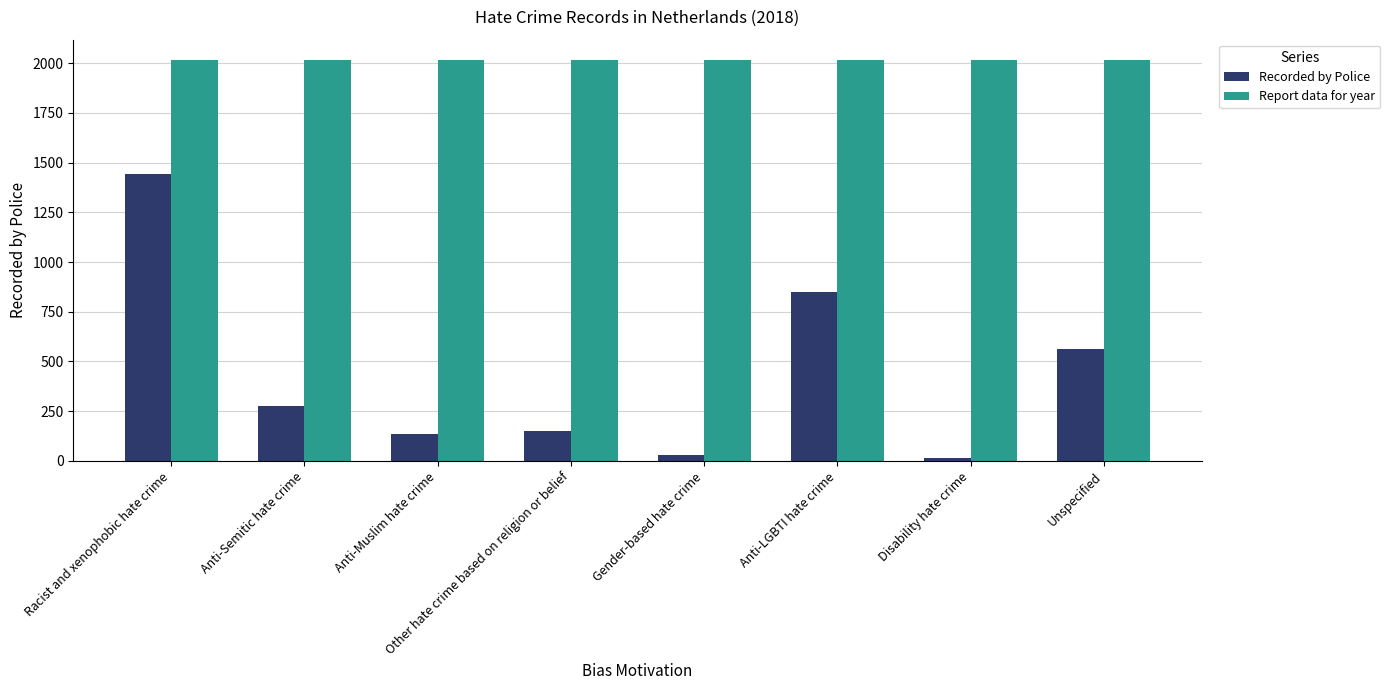

What are all the series names shown in the legend?

Recorded by Police, Report data for year